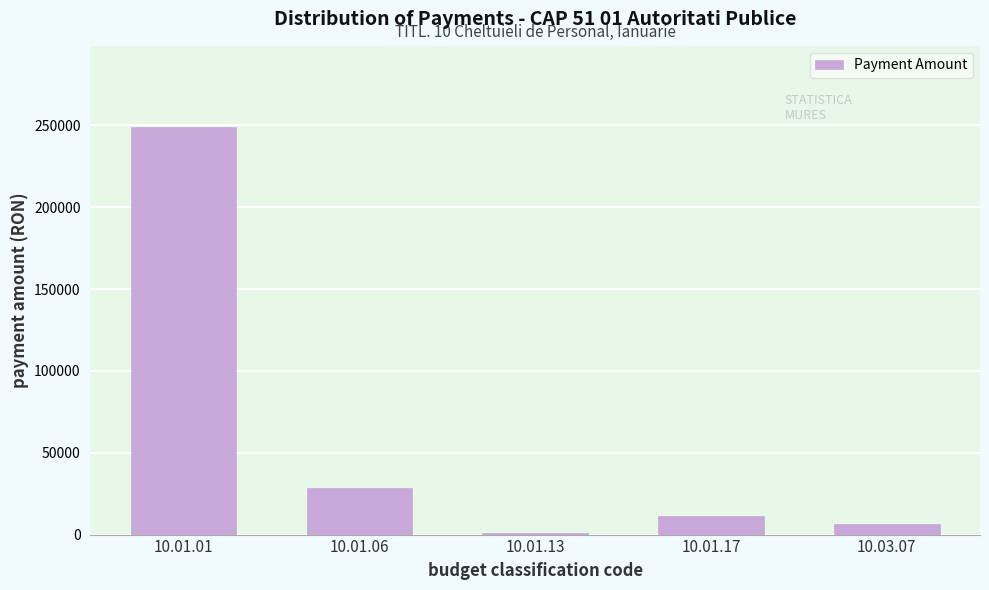

Reading right to left, list all the values displayed in this chart.

10.03.07=6473	10.01.17=11271	10.01.13=1000	10.01.06=28271	10.01.01=248889